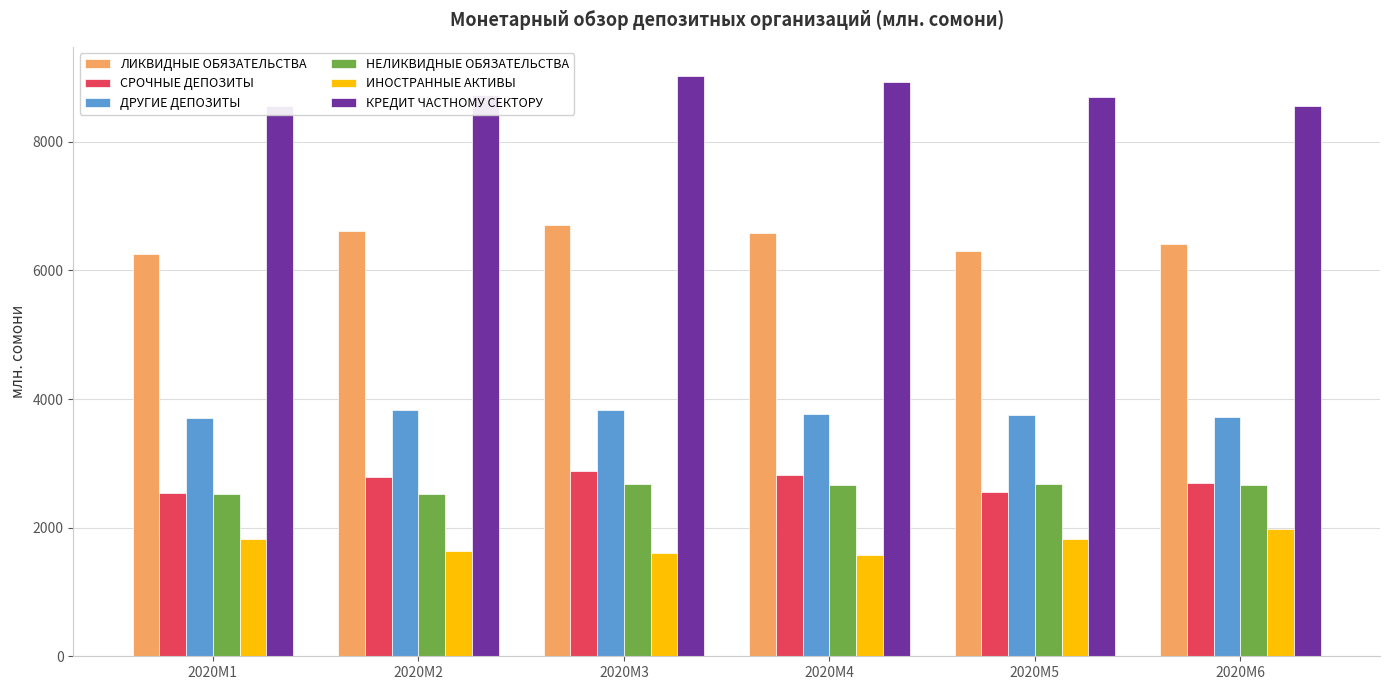

Are the bars grouped side by side (vs. stacked)?

Yes